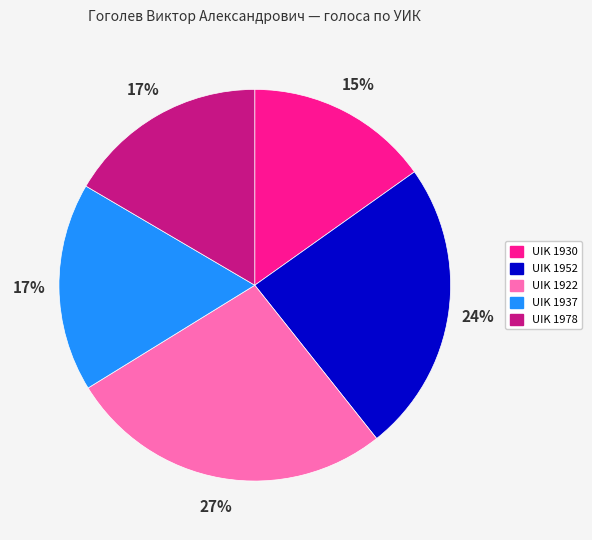

How many segments does this pie chart have?

5